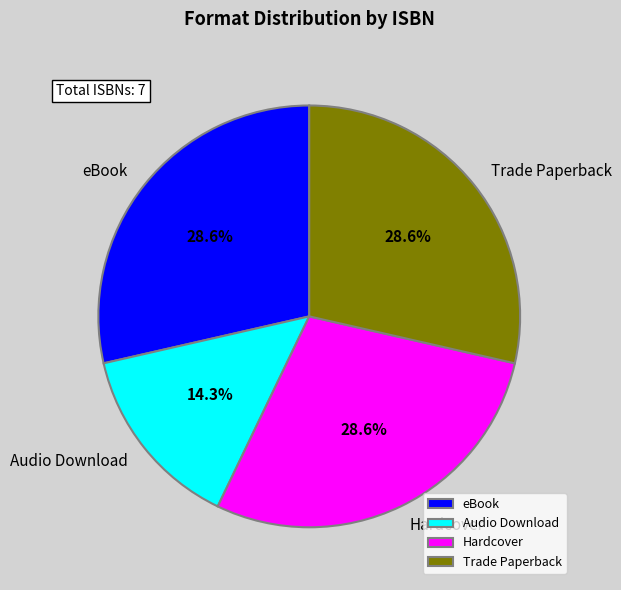

What percentage do Hardcover and eBook together represent?

57.1%